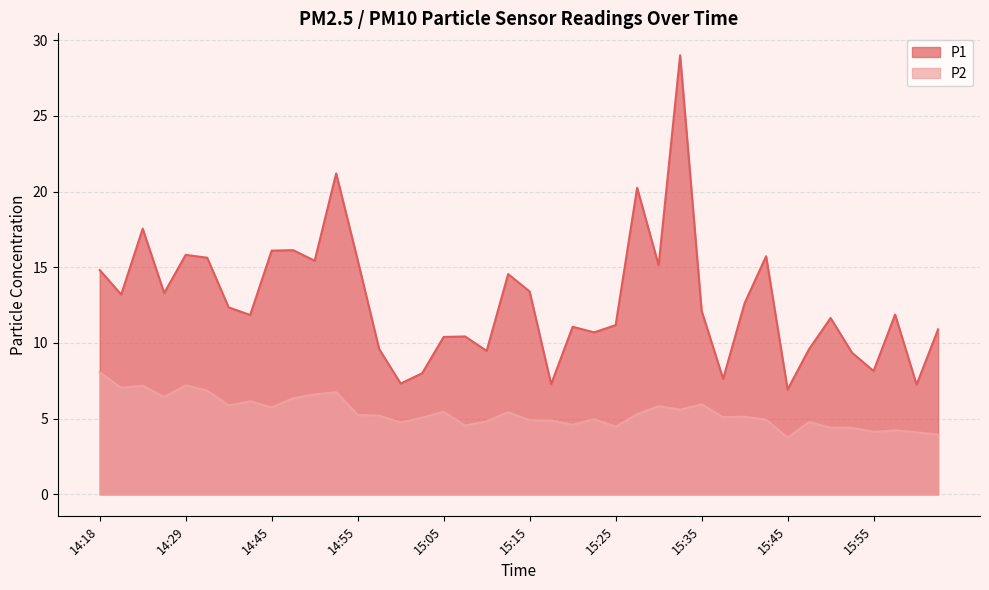

Is the value of P2 at 15:23 greater than the value of P1 at 15:35?

No